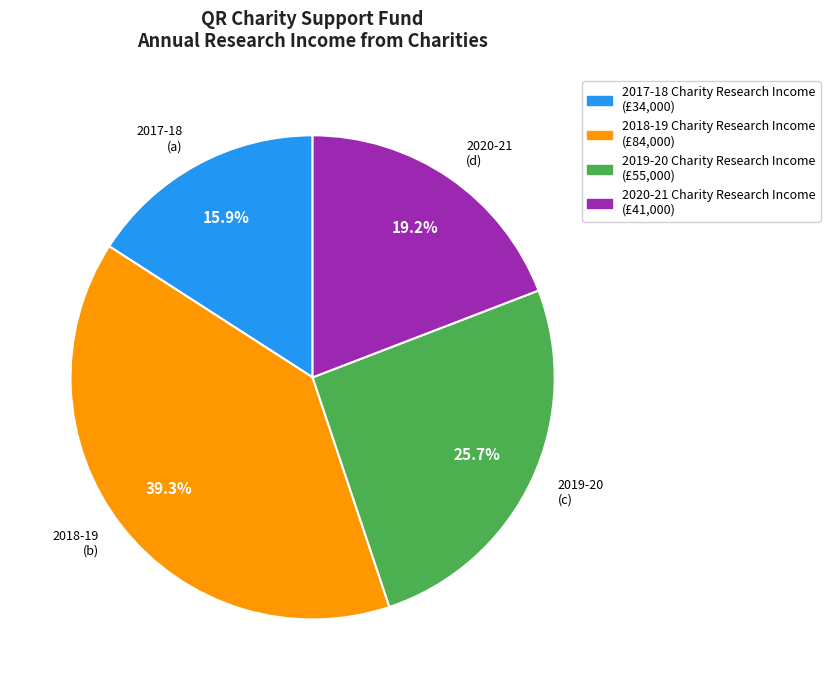

To the nearest percent, what is the combined percentage of 2017-18 Charity Research Income and 2018-19 Charity Research Income?

55%